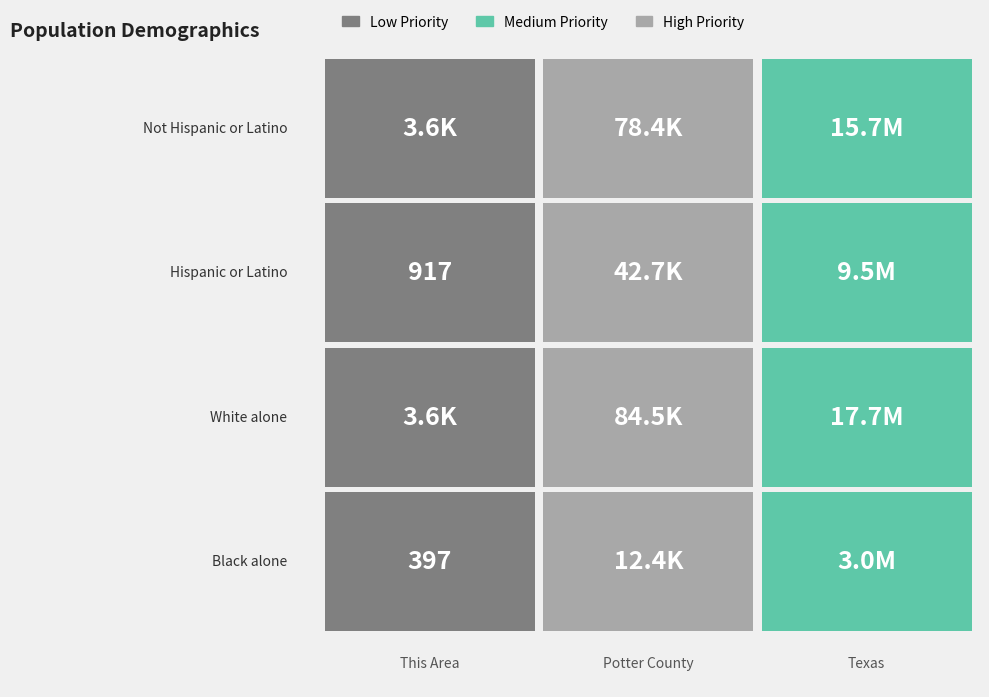

Count the Race - Black alone values in the range 0 to 2979598.

2